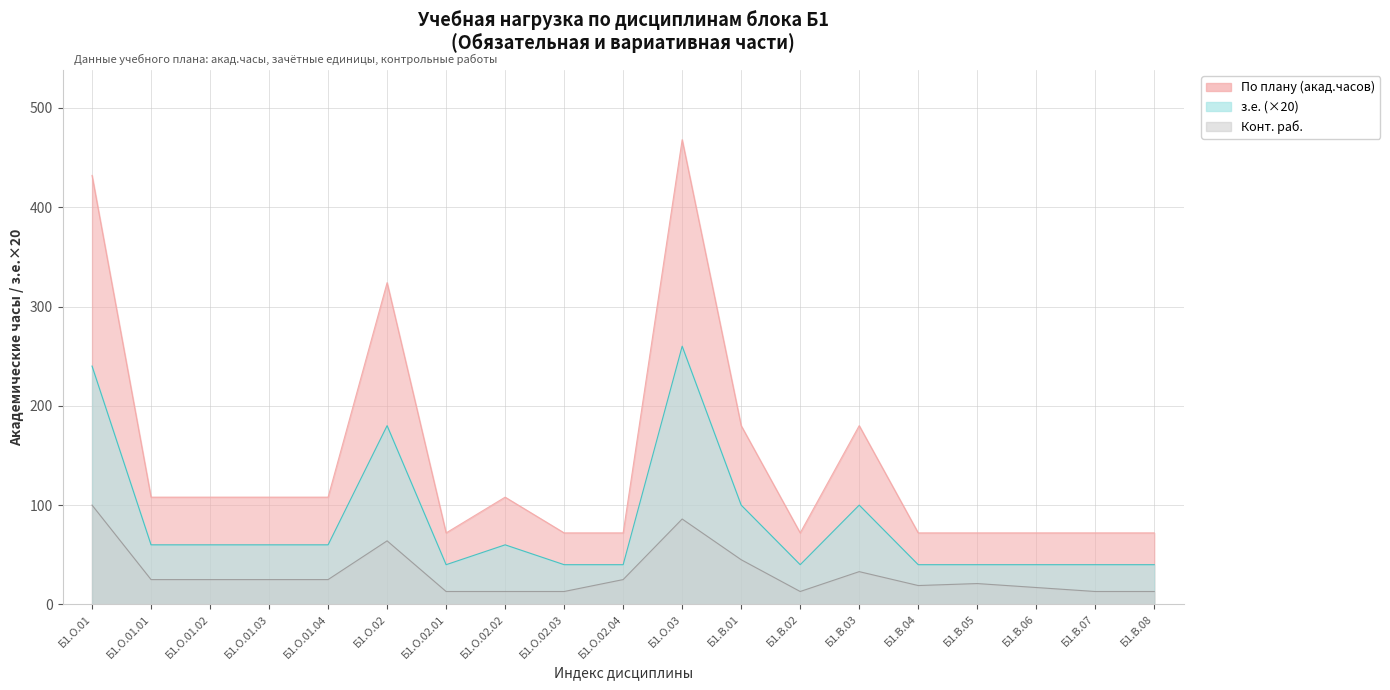

What is the difference between the maximum and second lowest values in the По плану (акад.часов) series?

396